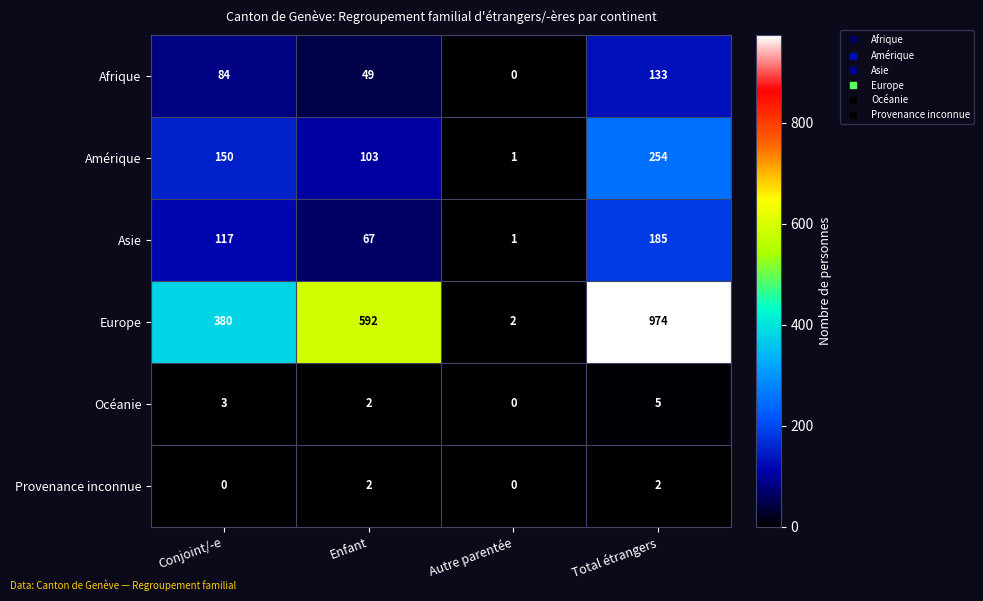

Is it true that Océanie equals 5 at Conjoint/-e?

False